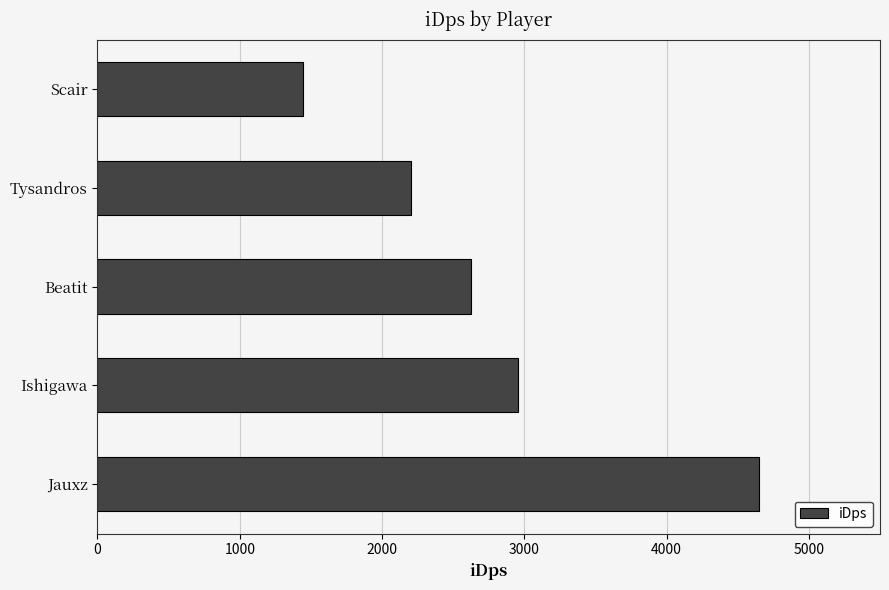

What is the average value?

2775.6